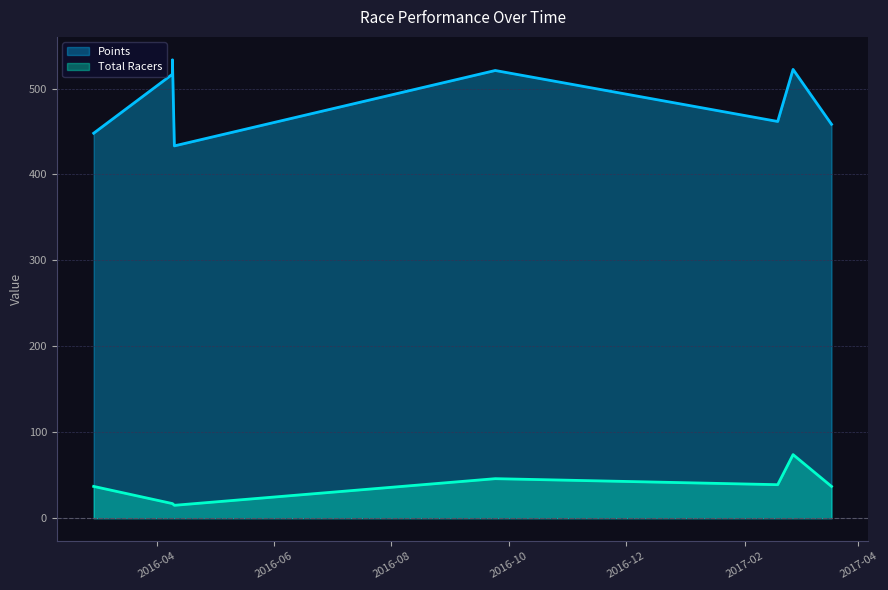

How many values in the Points series are below 516?

4